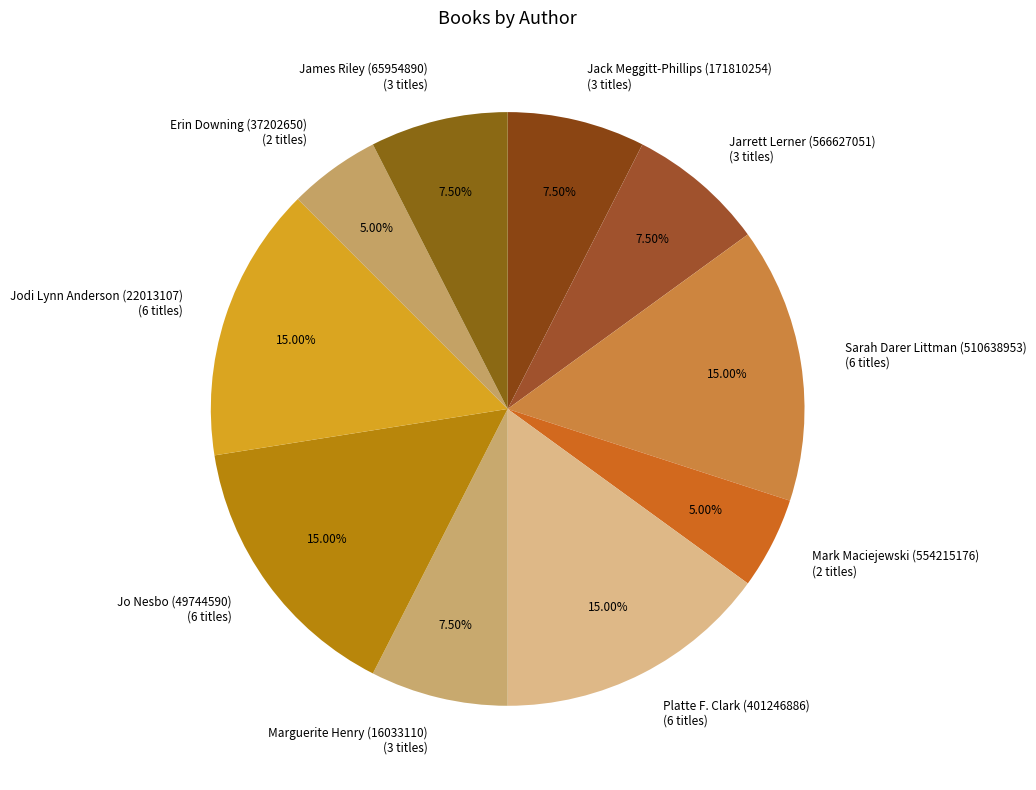

To the nearest percent, what percentage of the pie is Jodi Lynn Anderson (22013107)?

15%